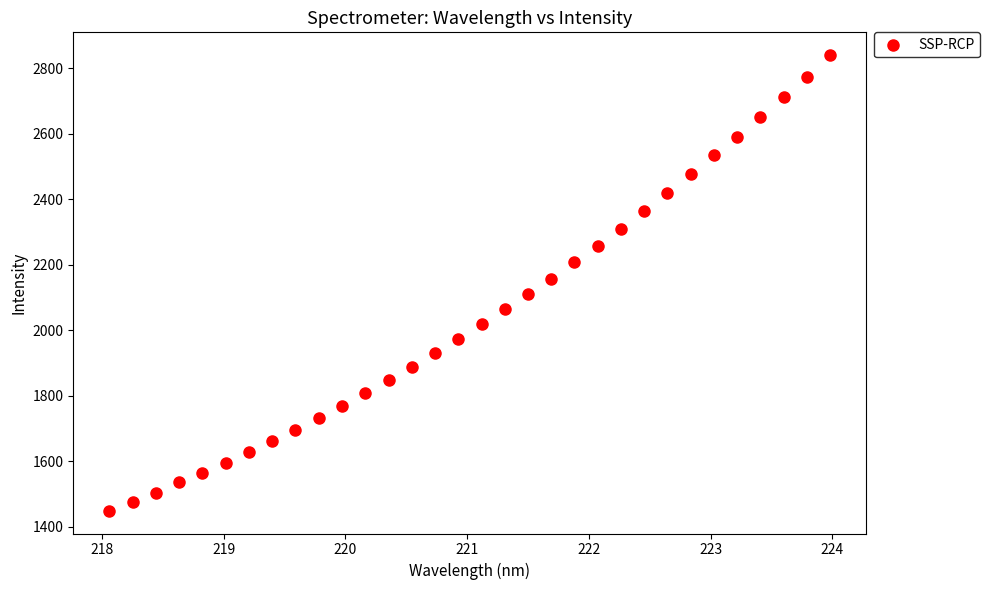

What is the range of X values (max minus min)?

5.9